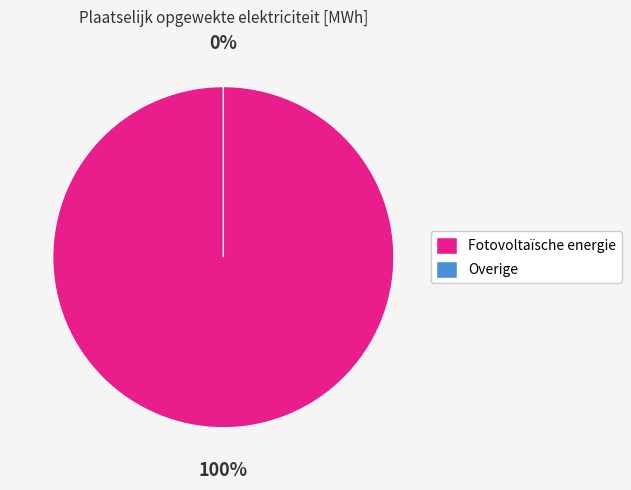

To the nearest percent, what portion does Fotovoltaïsche energie represent?

100%